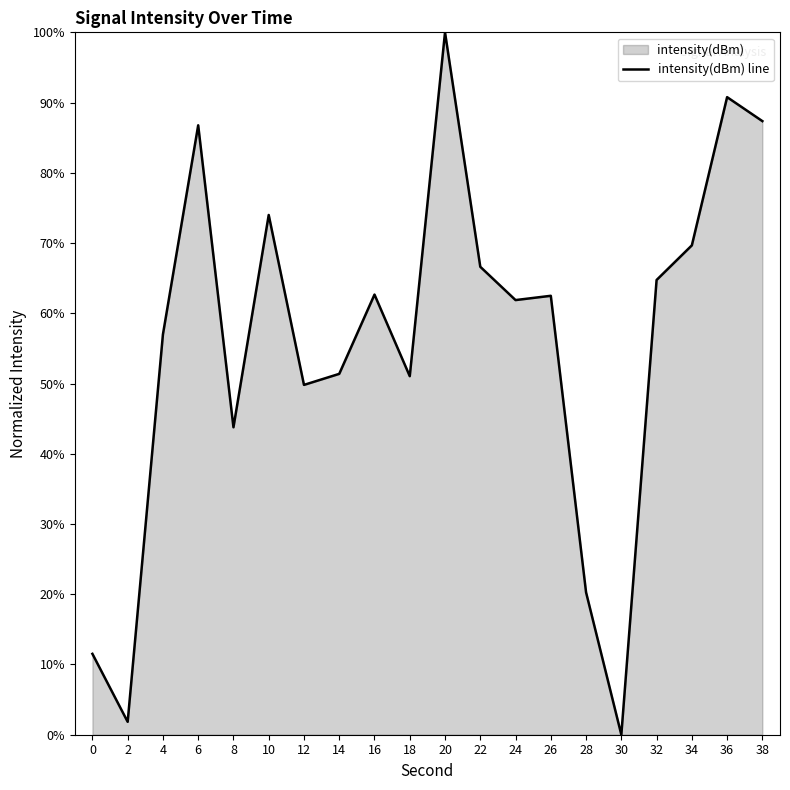

How many points are lower than both their immediate neighbors (excluding endpoints)?

6